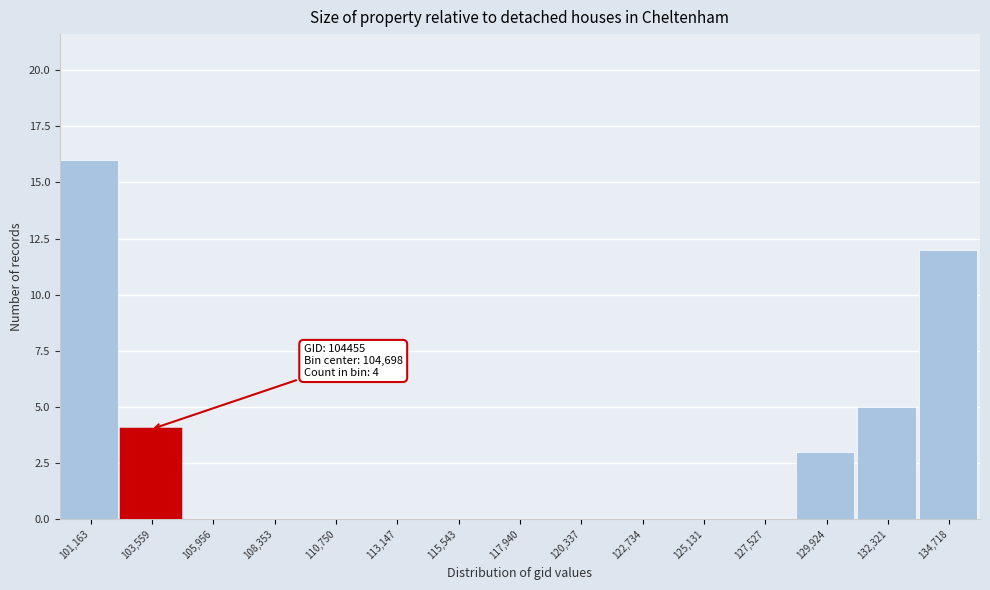

Reading left to right, transcribe all the data shown in this chart.

101,163=16	103,559=4	105,956=0	108,353=0	110,750=0	113,147=0	115,543=0	117,940=0	120,337=0	122,734=0	125,131=0	127,527=0	129,924=3	132,321=5	134,718=12